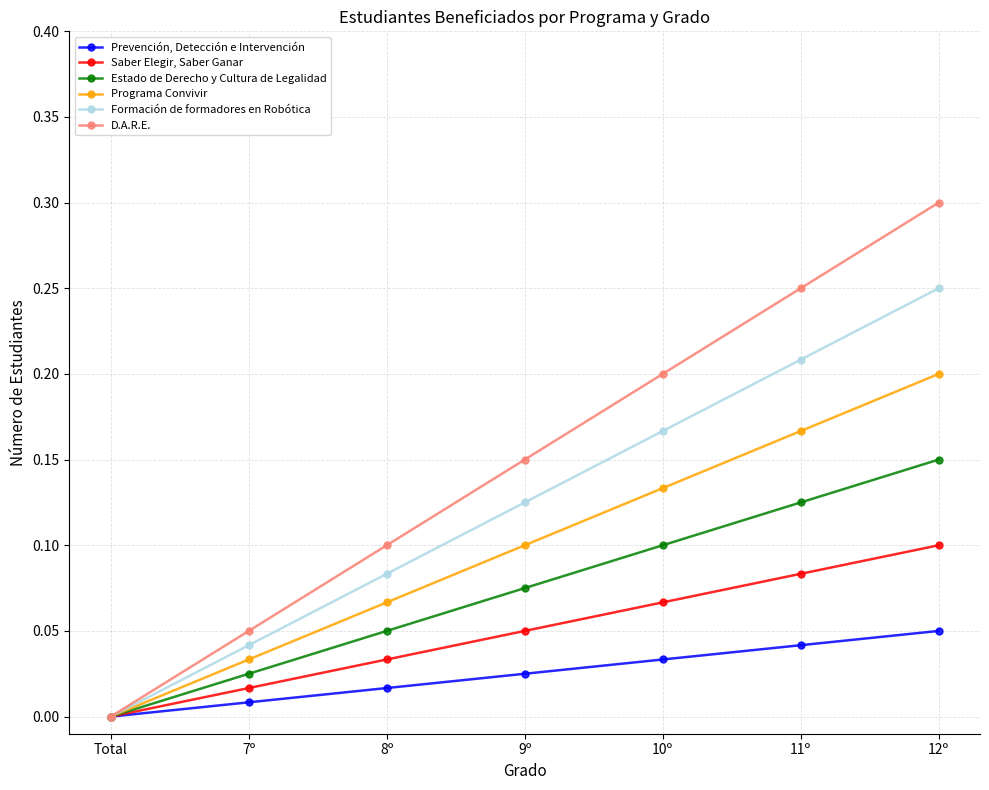

Which series has the largest total across all categories?

D.A.R.E.